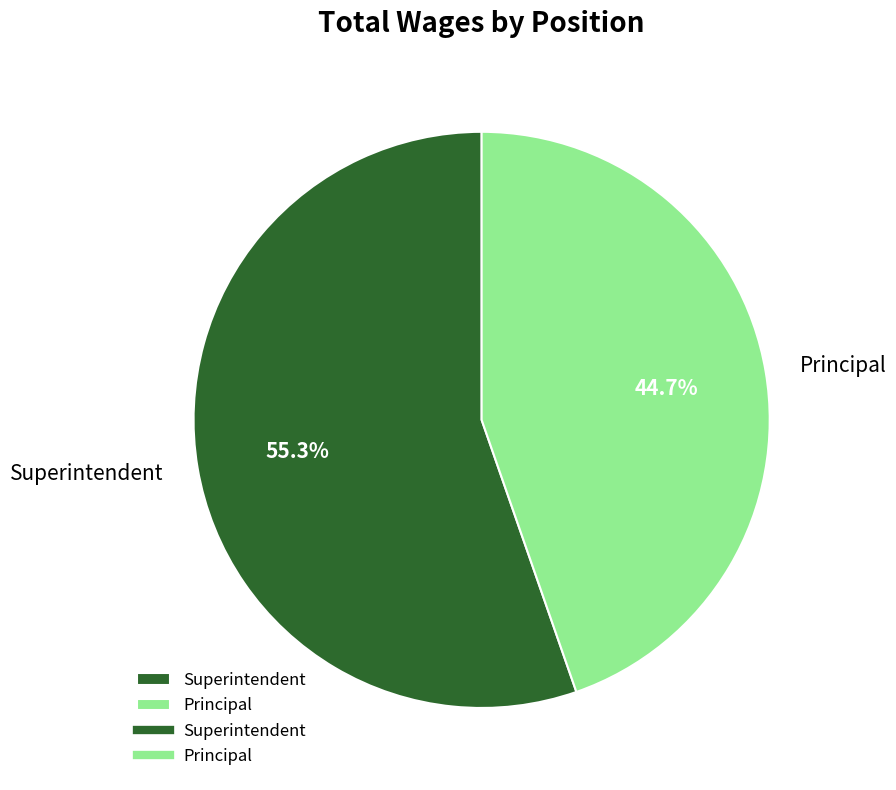

Does Superintendent account for over 50% of the chart?

Yes